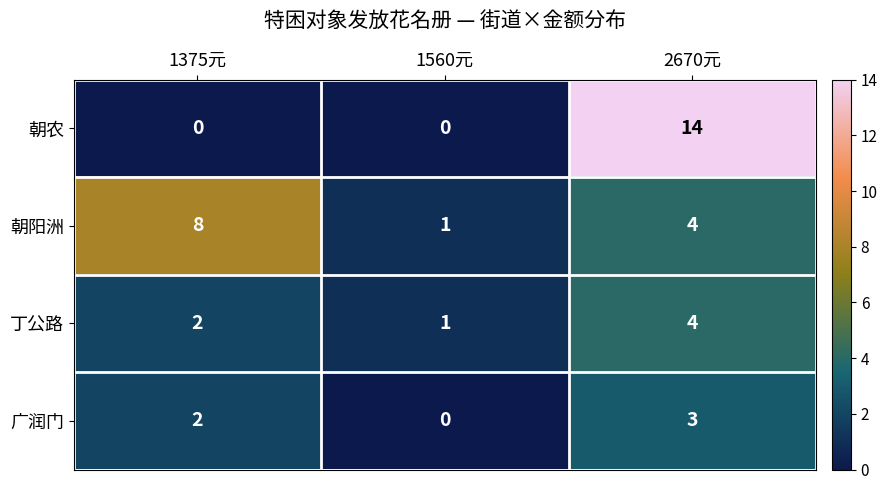

What is the difference between the highest and lowest values at 1560元?

1